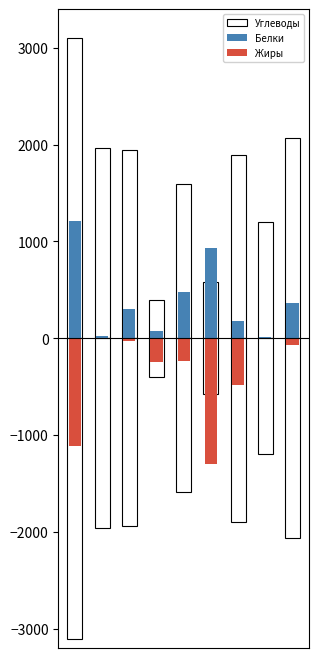

How many values in the Углеводы series exceed 1896?

4